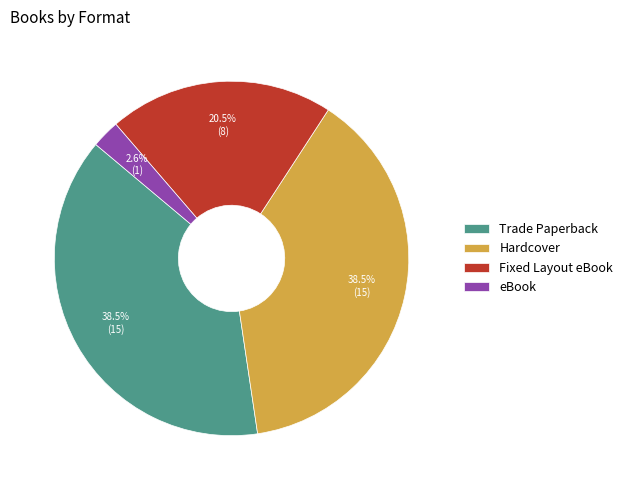

To the nearest percent, what is the combined percentage of eBook and Hardcover?

41%